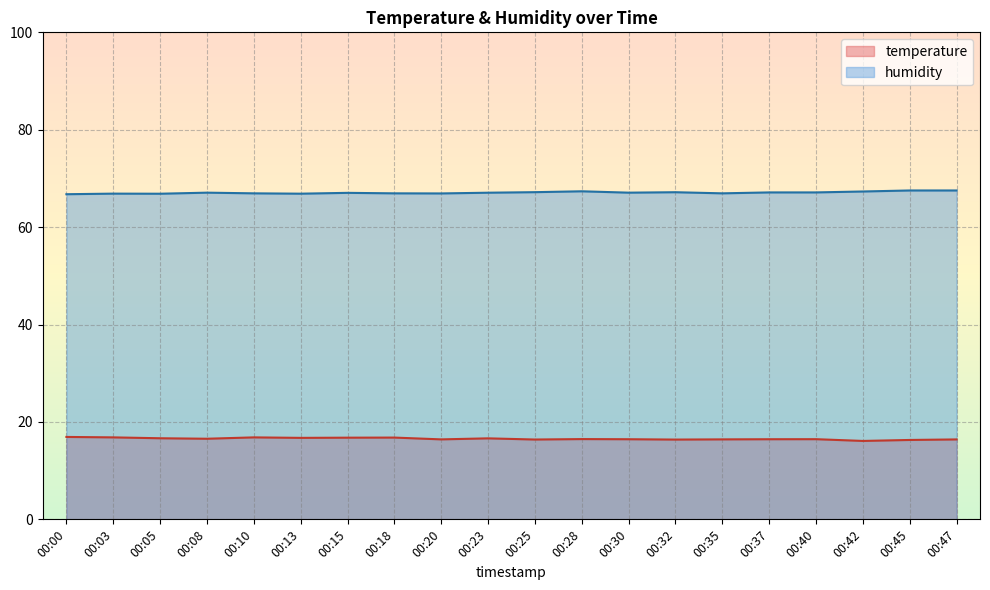

True or false: temperature and humidity cross at least once.

False